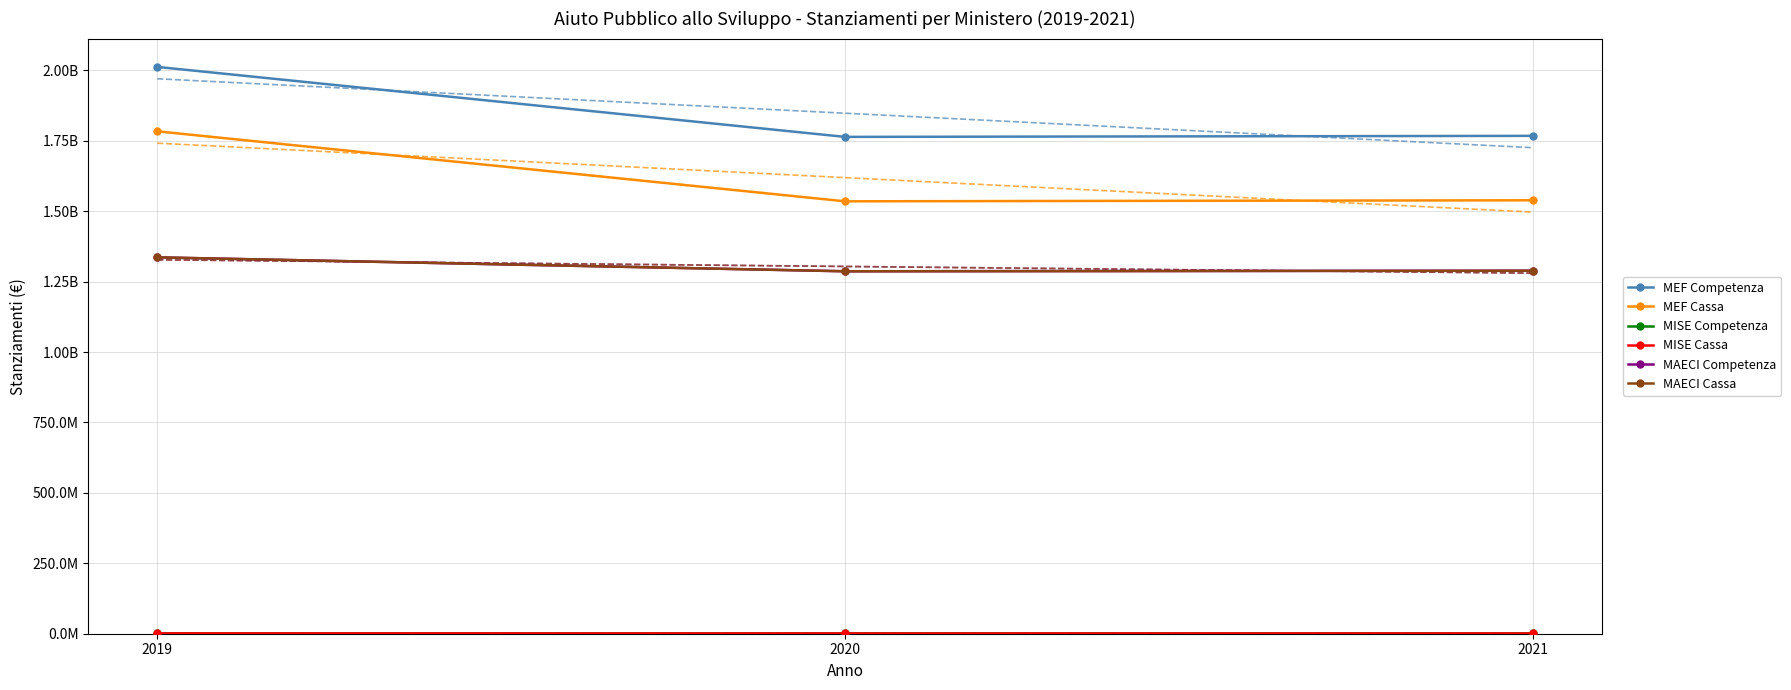

Is it true that MISE Cassa equals 313041.8 at 2021?

False